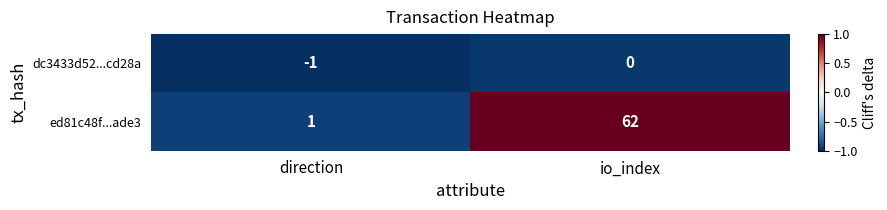

What is the difference between the ed81c48f...ade3 values at direction and io_index?

61